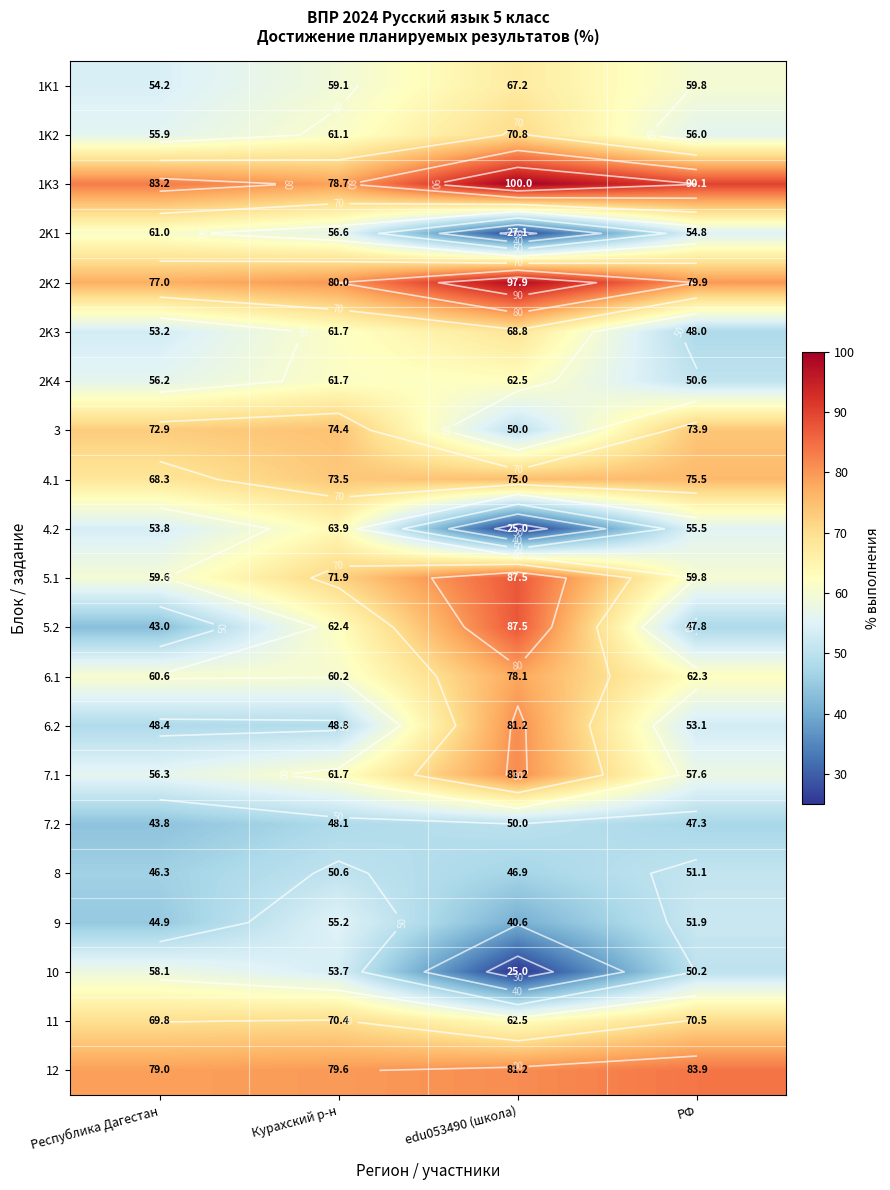

What is the lowest value of the 2K4 series?

50.6